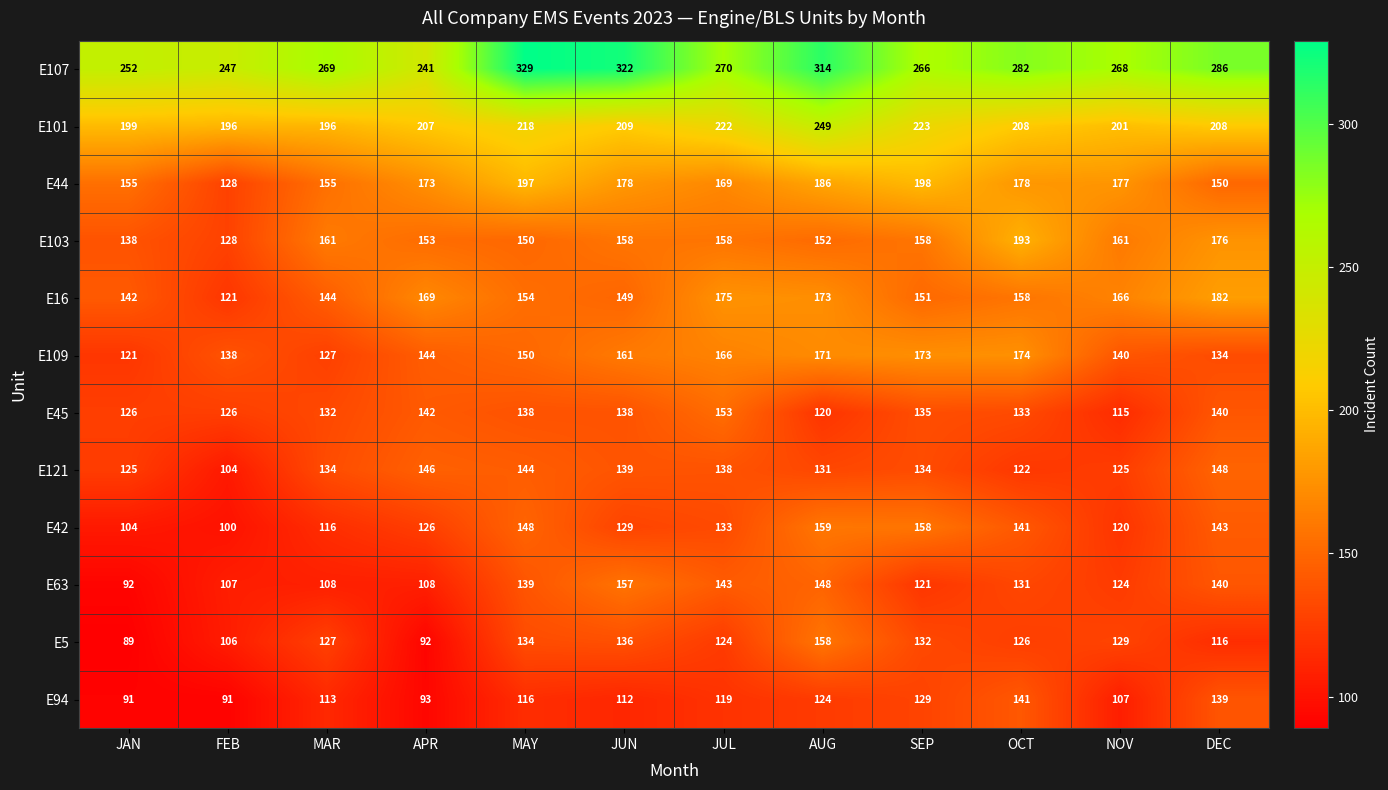

At which category does the chart reach its minimum across all series?

JAN